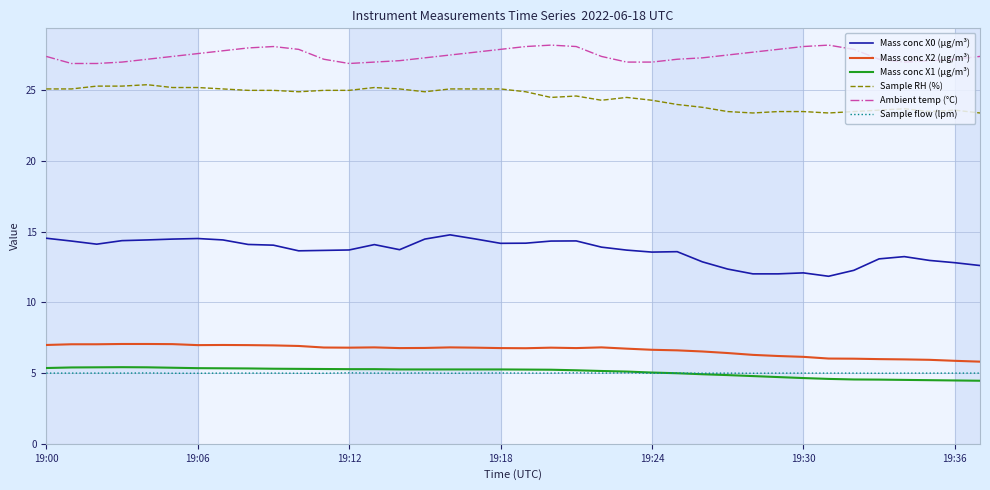

True or false: Sample flow (lpm) and Mass conc X2 (μg/m³) intersect in this chart.

False